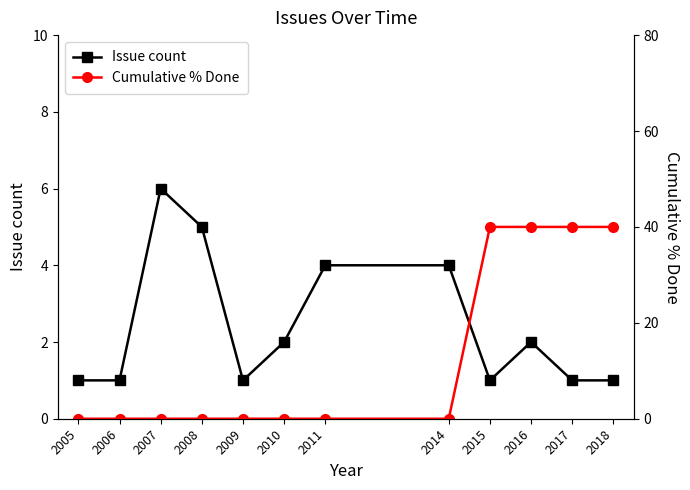

What is the spread (max minus min) of values at 2005?

1